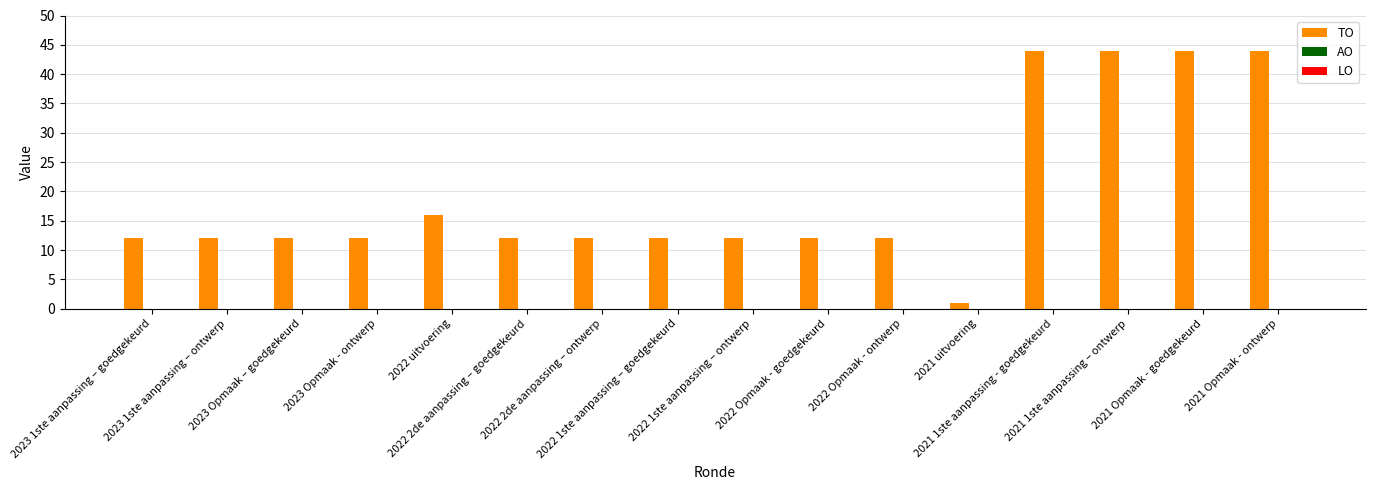

How many bars are there in total?

16